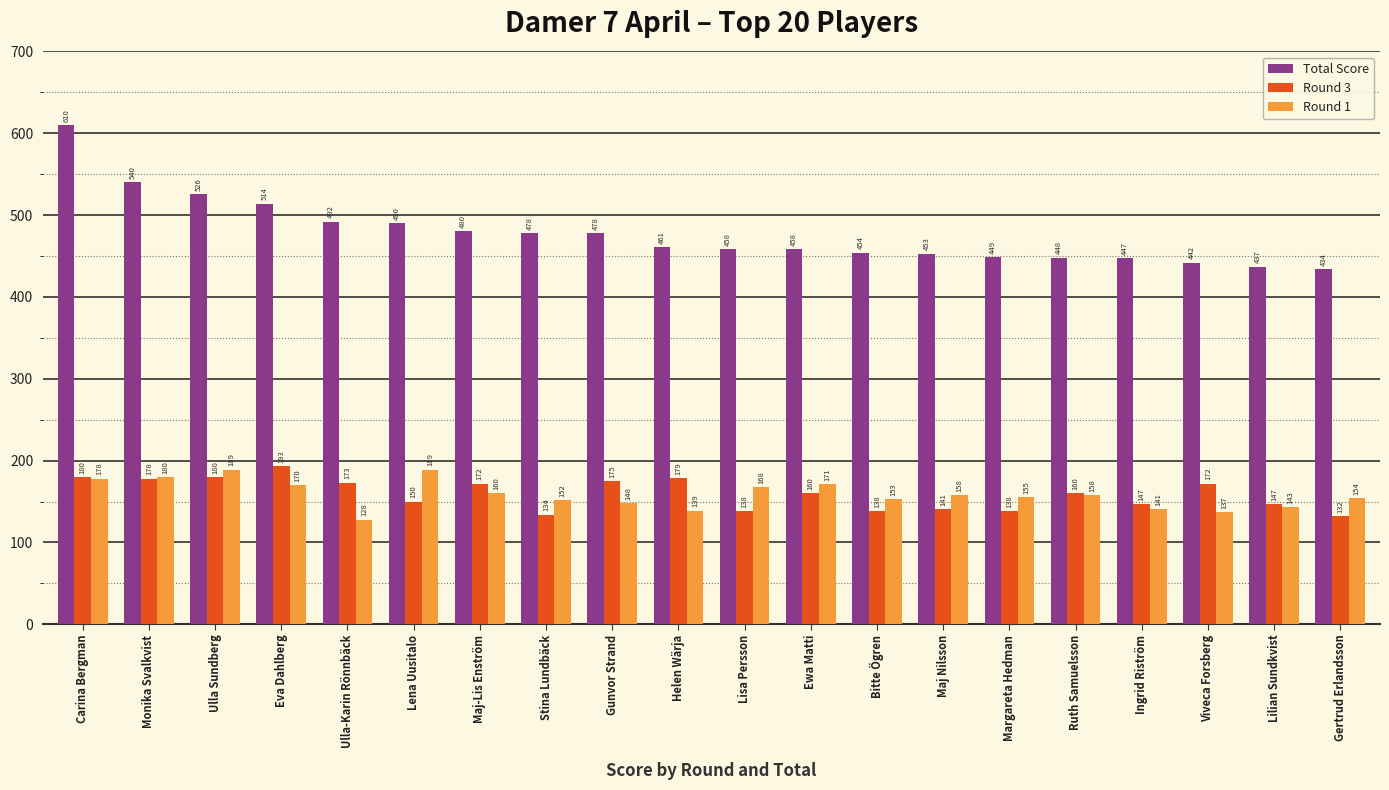

What position from the right is Maj Nilsson?

7